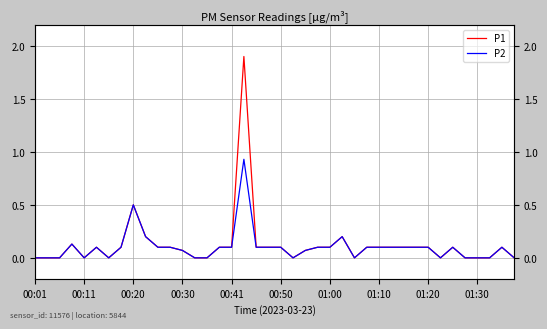

Reading left to right, transcribe all the data shown in this chart.

P1: 0.0	0.0	0.0	0.1	0.0	0.1	0.0	0.1	0.5	0.2	0.1	0.1	0.1	0.0	0.0	0.1	0.1	1.9	0.1	0.1	0.1	0.0	0.1	0.1	0.1	0.2	0.0	0.1	0.1	0.1	0.1	0.1	0.1	0.0	0.1	0.0	0.0	0.0	0.1	0.0
P2: 0.0	0.0	0.0	0.1	0.0	0.1	0.0	0.1	0.5	0.2	0.1	0.1	0.1	0.0	0.0	0.1	0.1	0.9	0.1	0.1	0.1	0.0	0.1	0.1	0.1	0.2	0.0	0.1	0.1	0.1	0.1	0.1	0.1	0.0	0.1	0.0	0.0	0.0	0.1	0.0